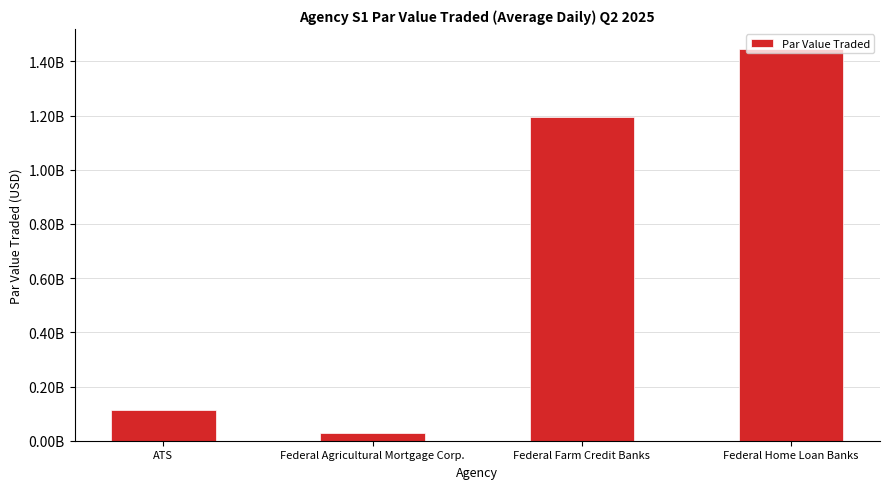

The chart shows a value of 23606855.5 at ATS. True or false?

False